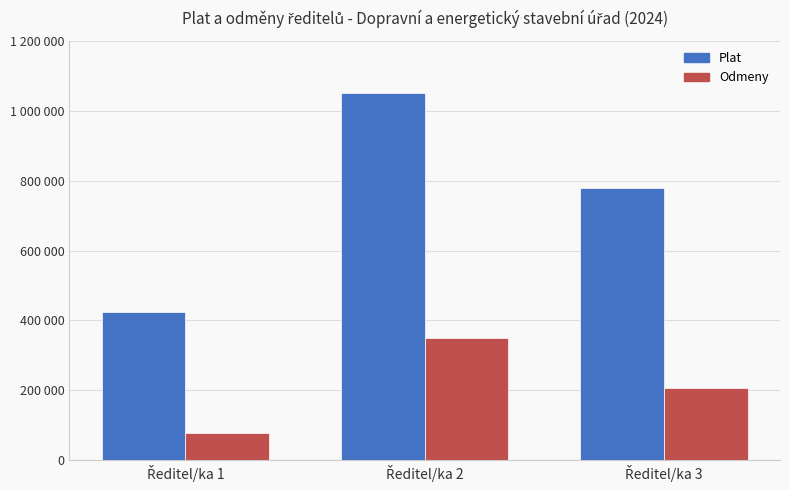

Are the bars grouped side by side (vs. stacked)?

Yes